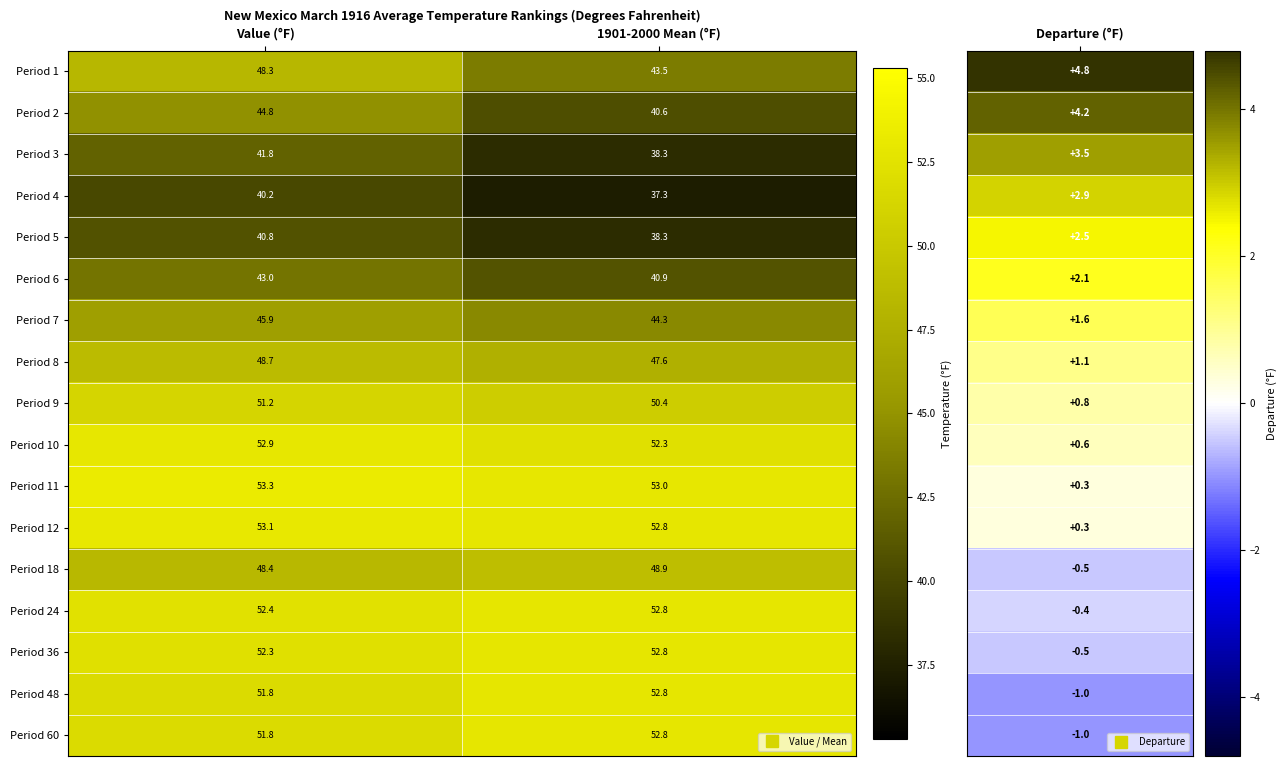

At which label does Period 1 first exceed 48?

Value (°F)